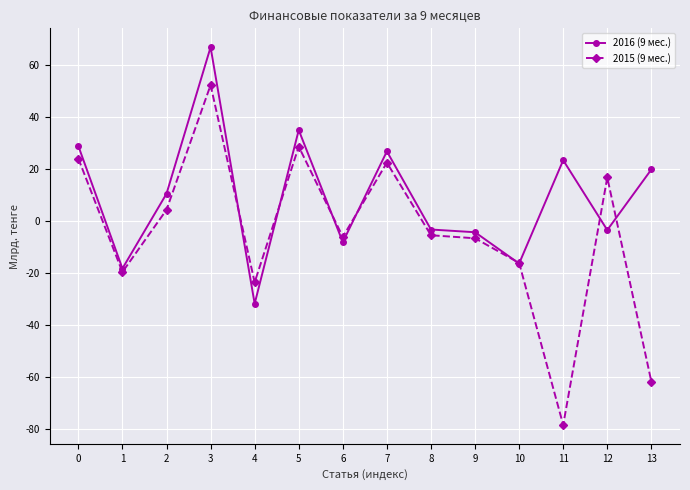

How many positive values does the 2016 (9 мес.) series have?

7